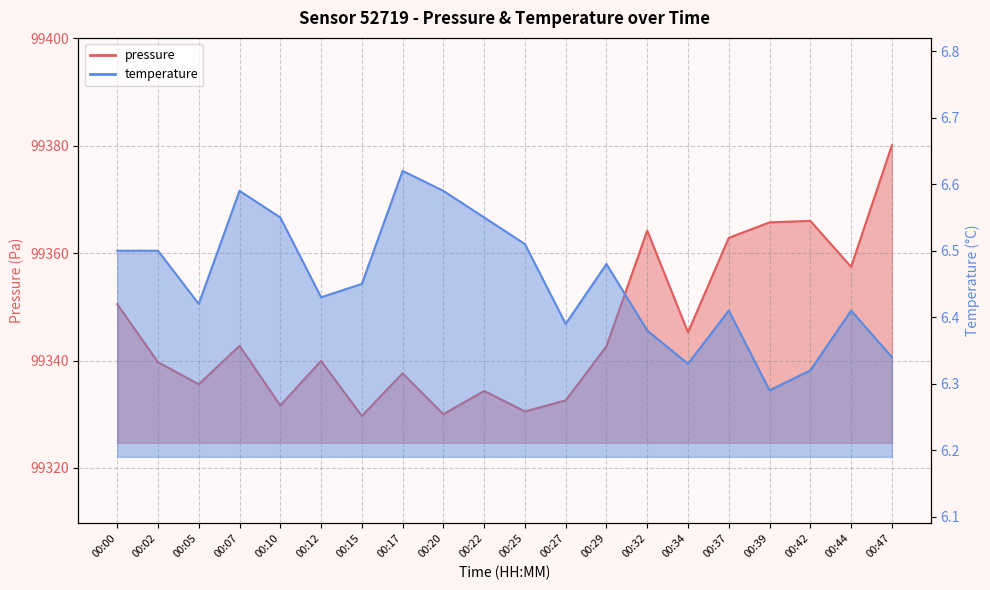

What is the value of the pressure point at the 18th from the left?

99366.0